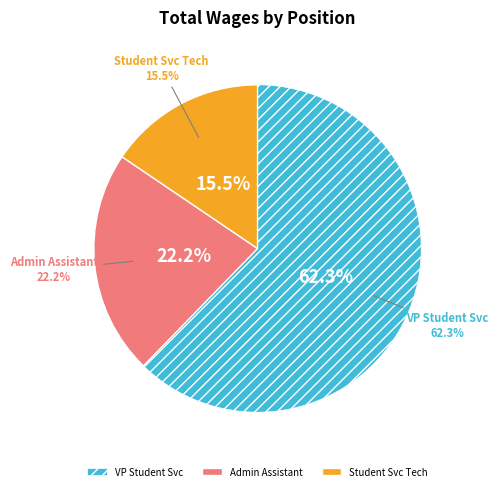

What percentage is the Student Services Tec slice, to the nearest percent?

16%